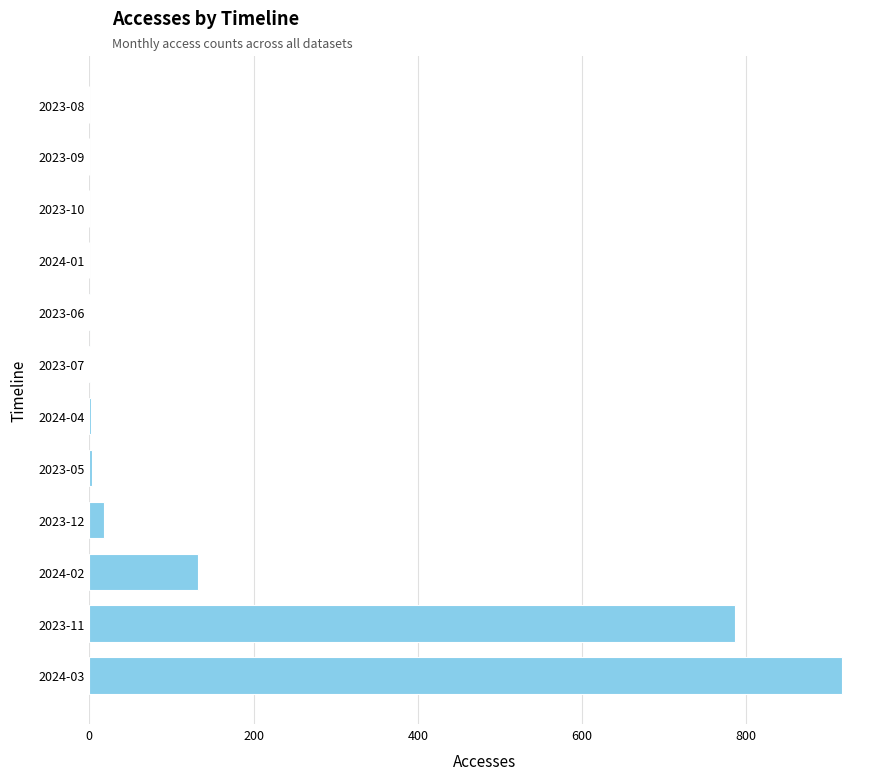

Is it true that the value at 2024-01 is 493?

False